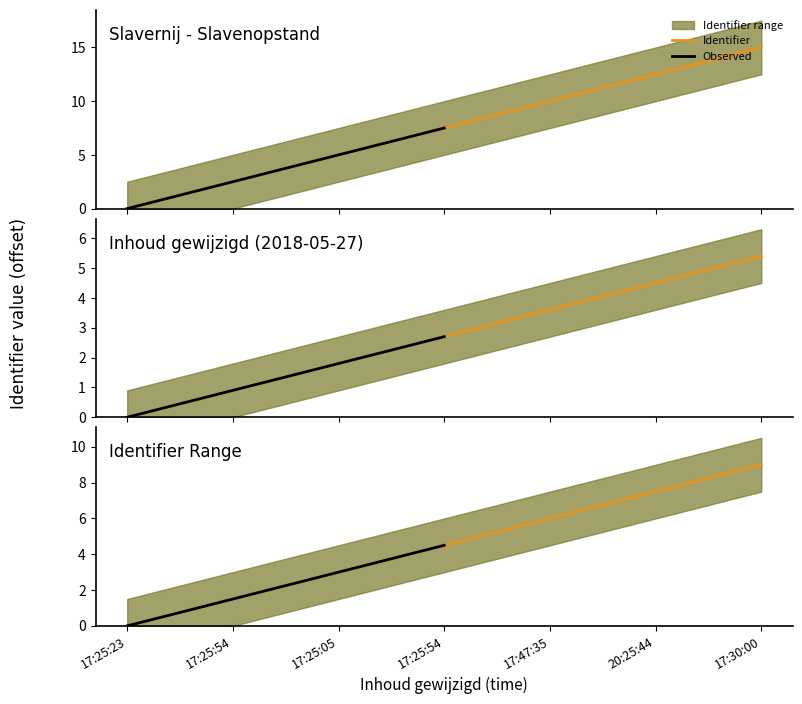

The Identifier_lower series shows 3.0 at 17:25:05. True or false?

True